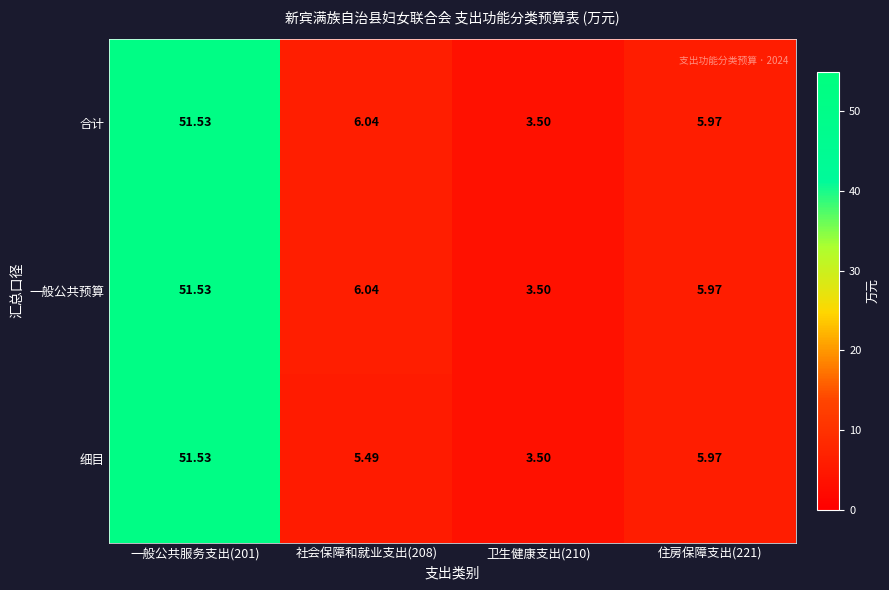

At which category is the sum across all series the highest?

一般公共服务支出(201)